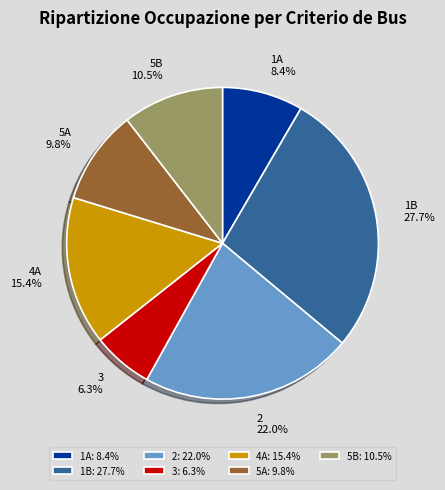

Is there a majority slice in this chart?

No